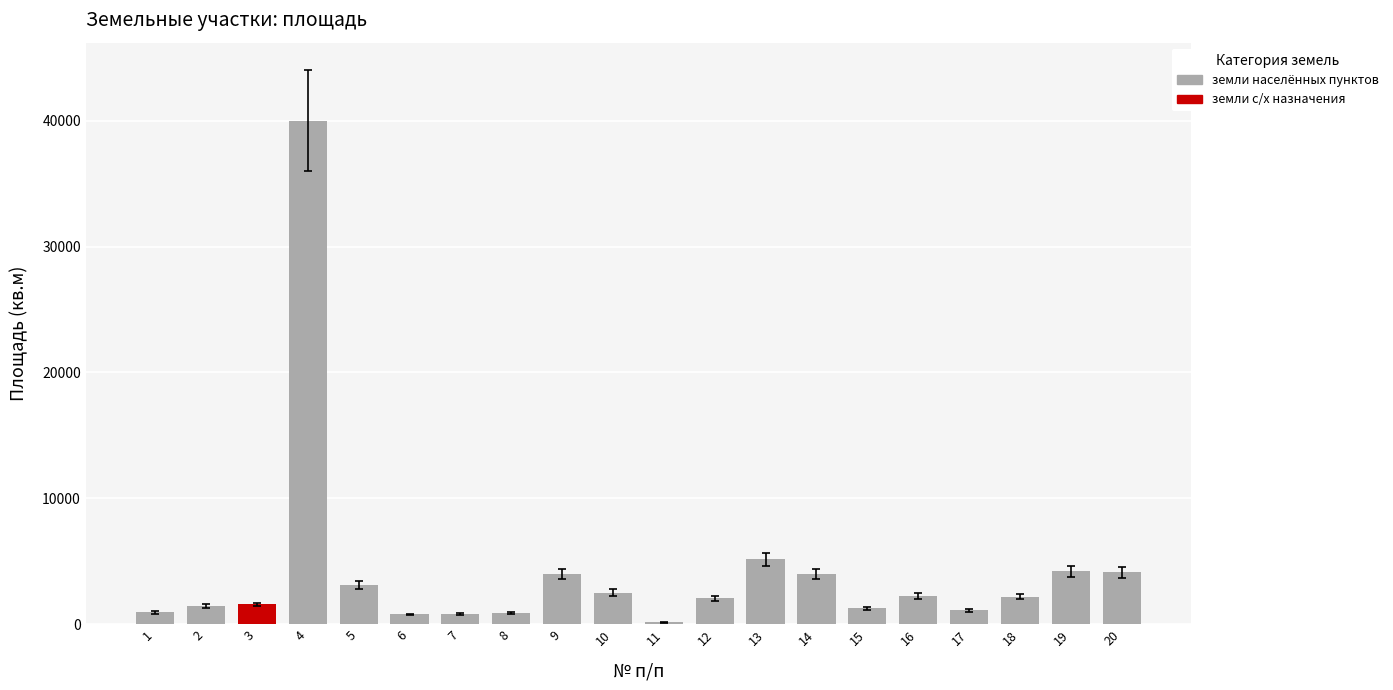

How many categories are shown in the chart?

20